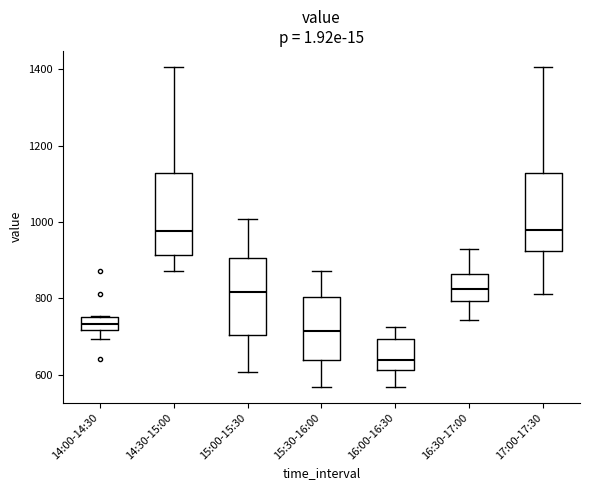

Which box's median line is the lowest?

16:00-16:30